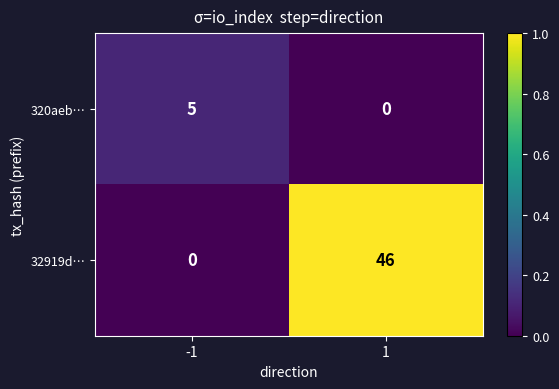

Is it true that 320aeb… equals 5 at -1?

True